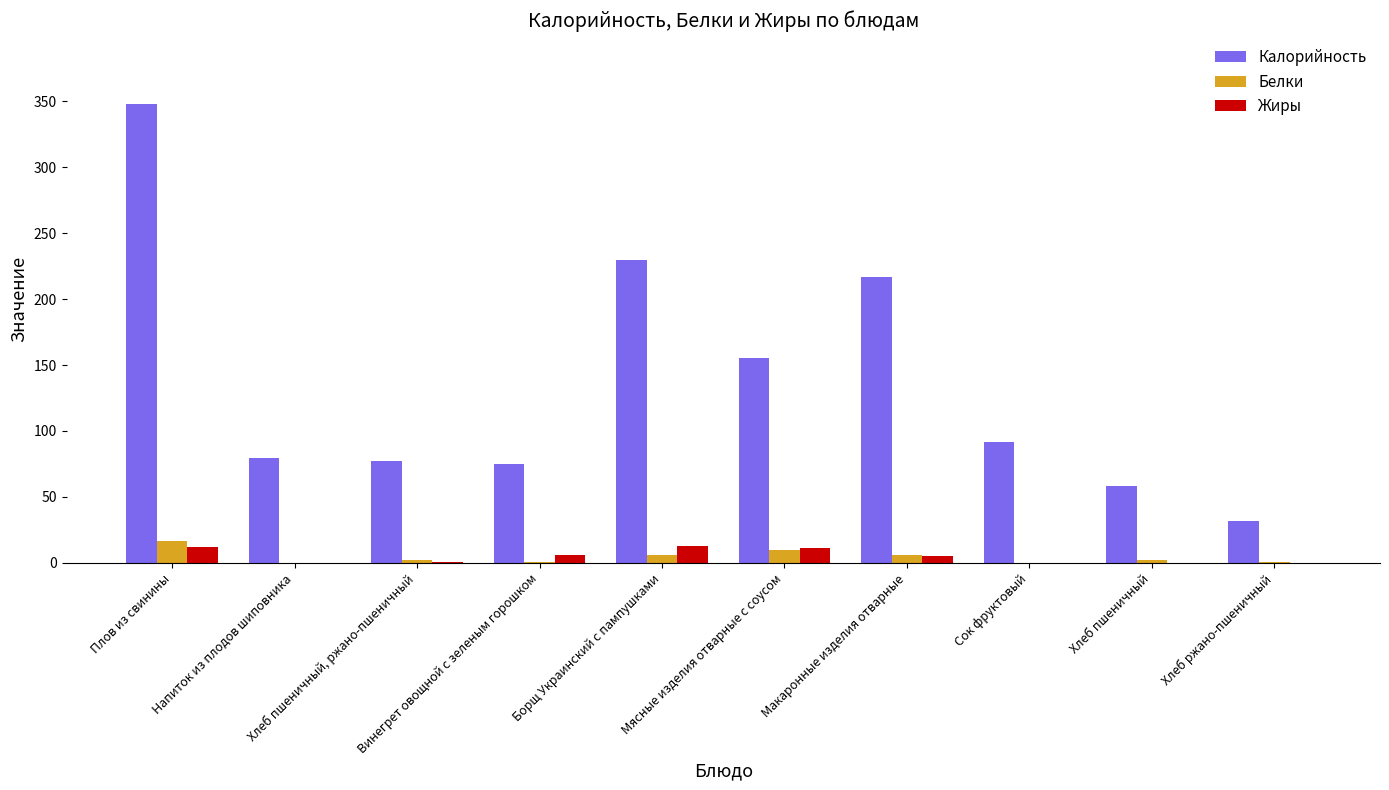

How many groups of bars are there?

10